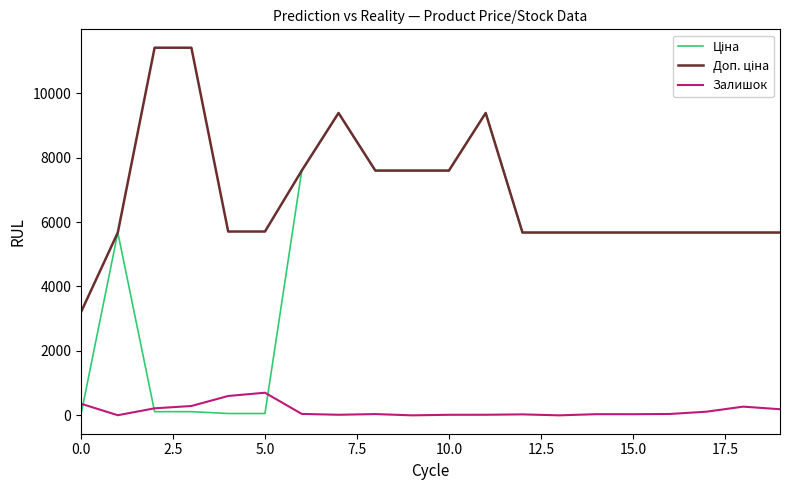

What is the maximum value shown in the chart?

11410.0